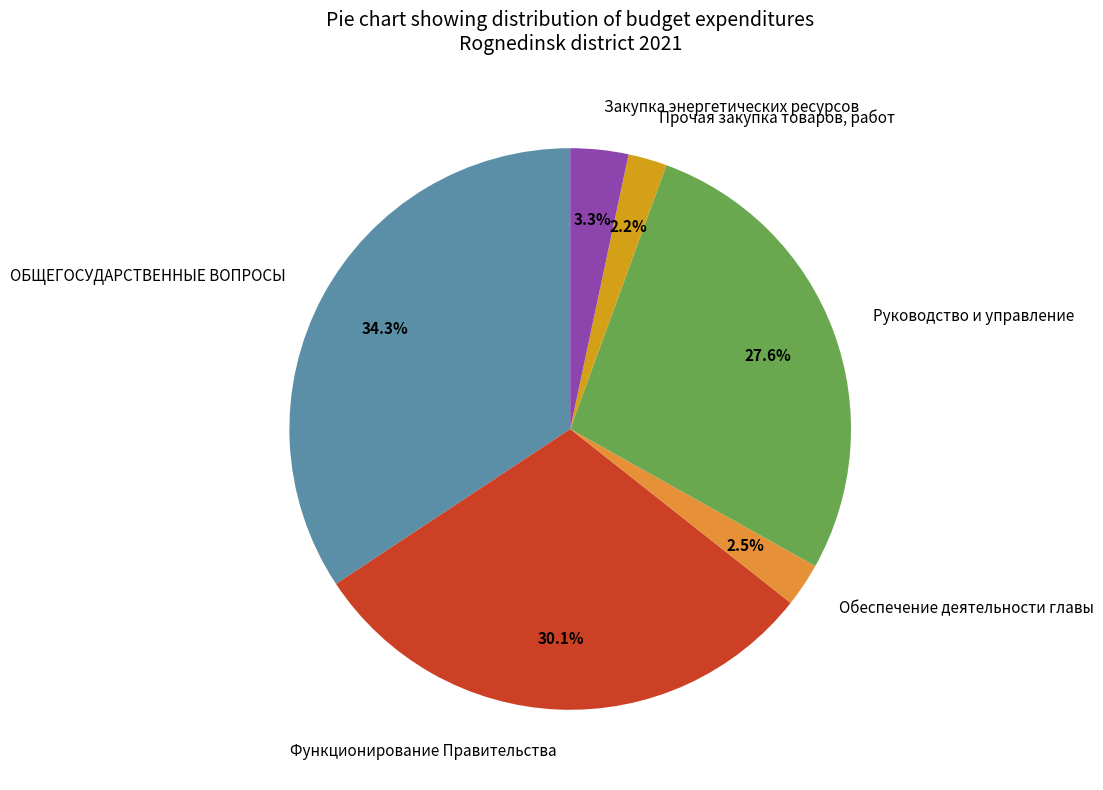

Which slice is the largest?

ОБЩЕГОСУДАРСТВЕННЫЕ ВОПРОСЫ